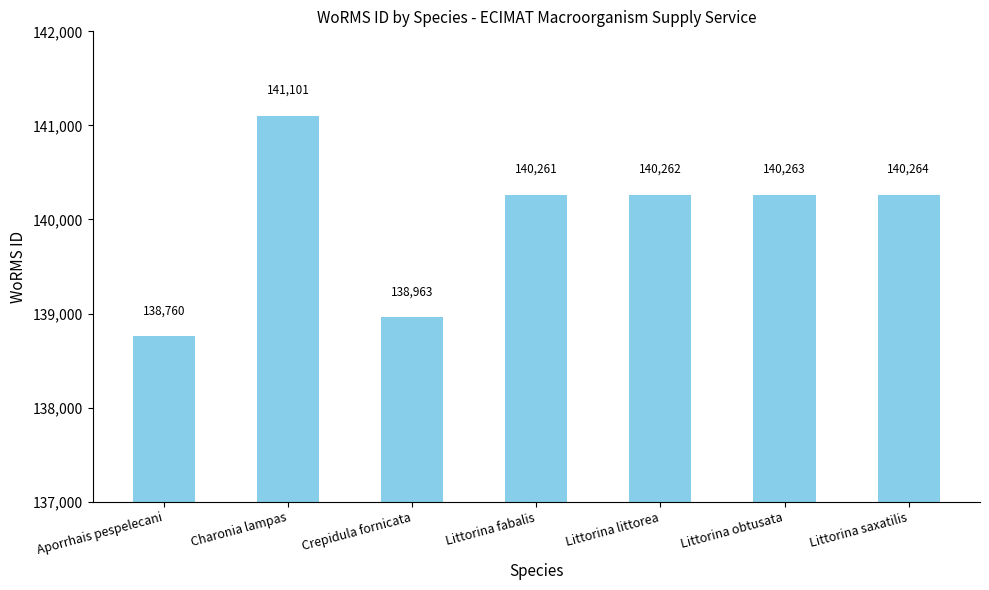

At which category does the chart reach its peak across all series?

Charonia lampas